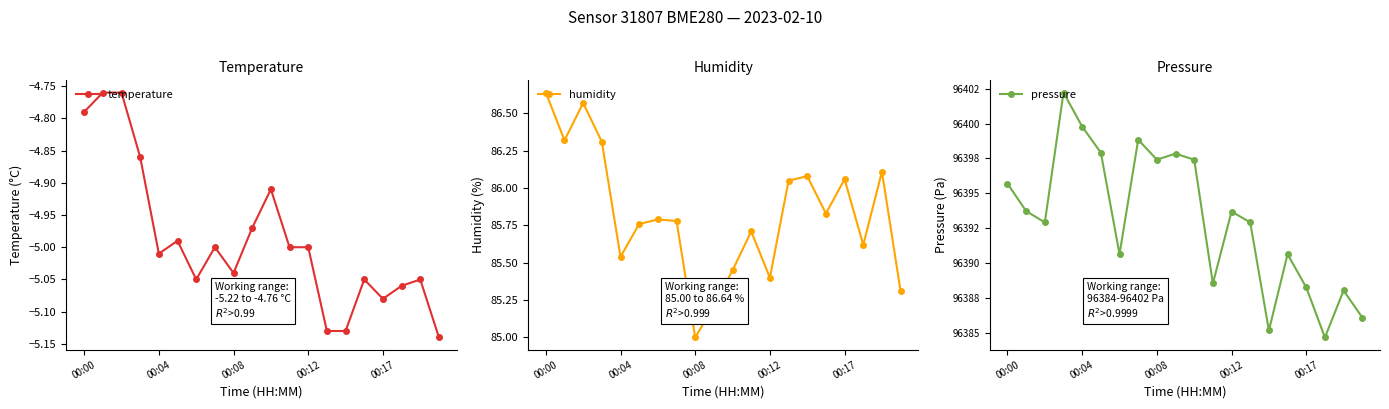

True or false: temperature has more than 2 interior local peaks.

True